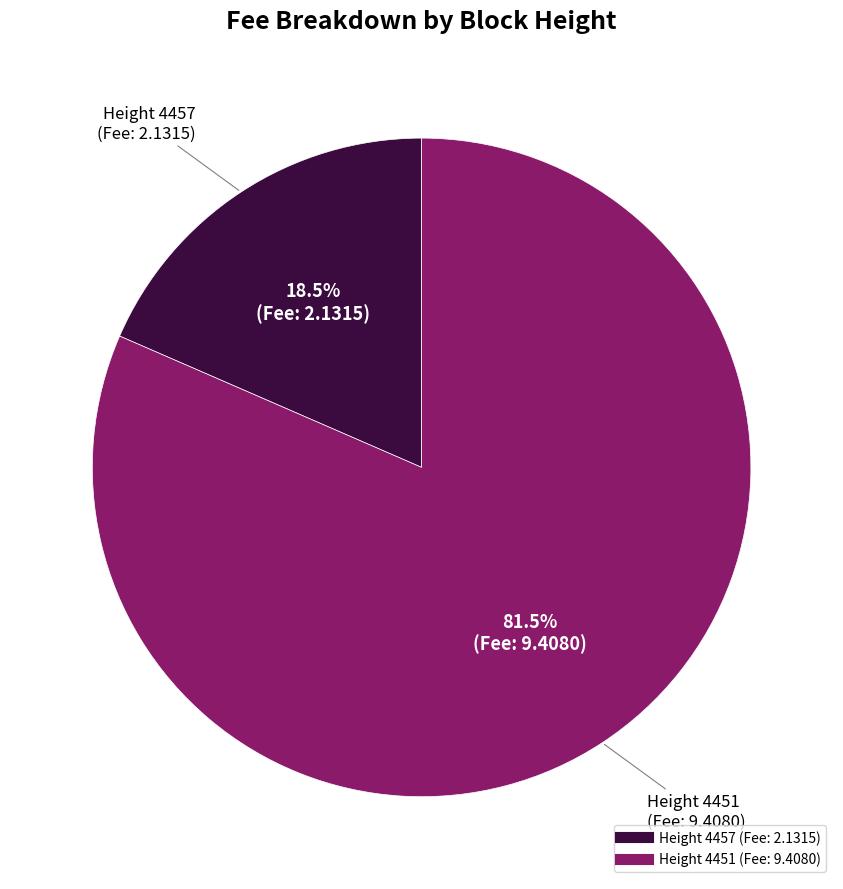

Does any single category account for the majority?

Yes